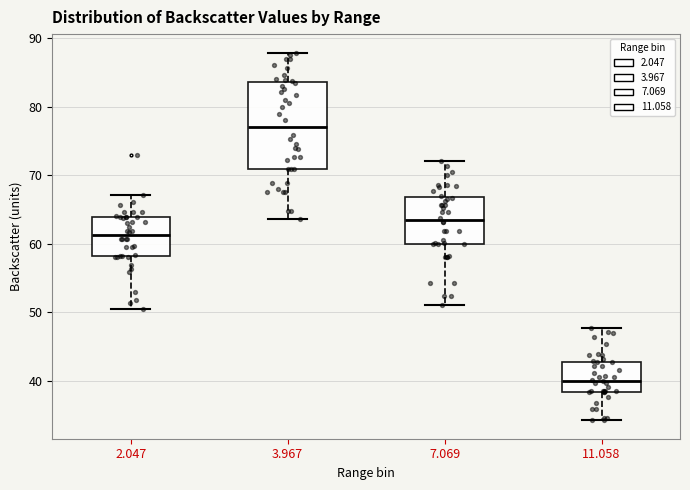

Which box's median line is the highest?

3.967